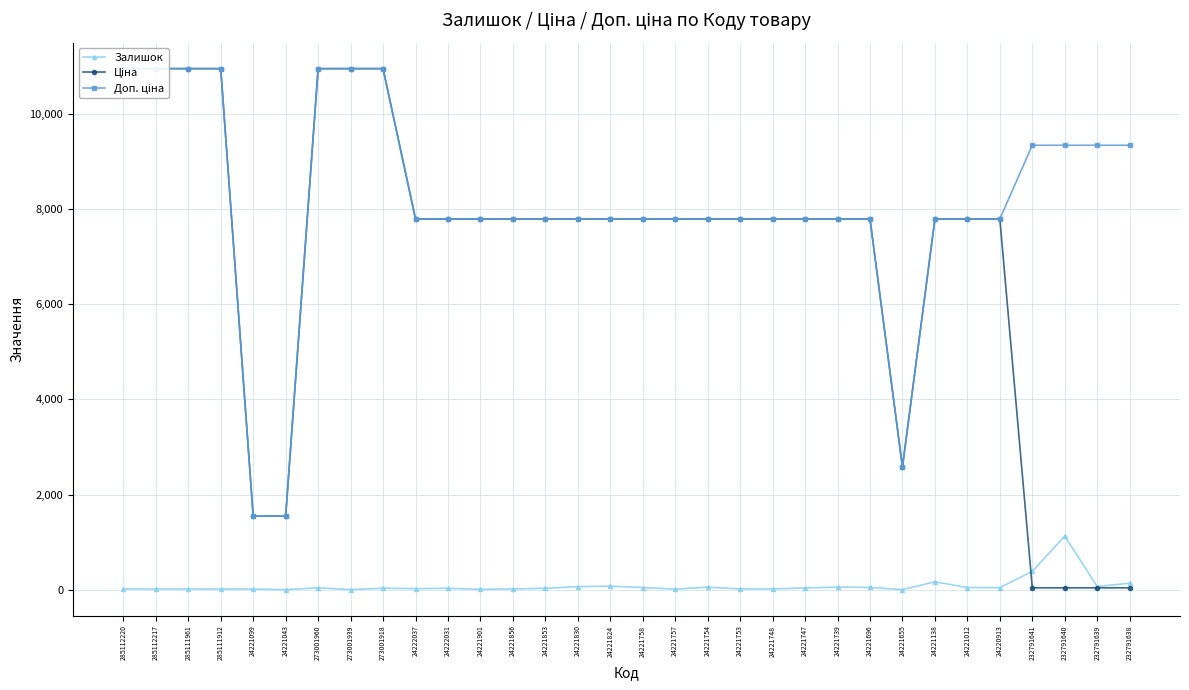

What is the value of the Ціна point at the 9th from the left?

10952.0